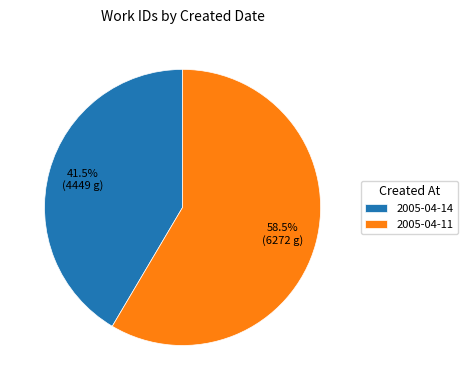

Which slice is the largest?

2005-04-11